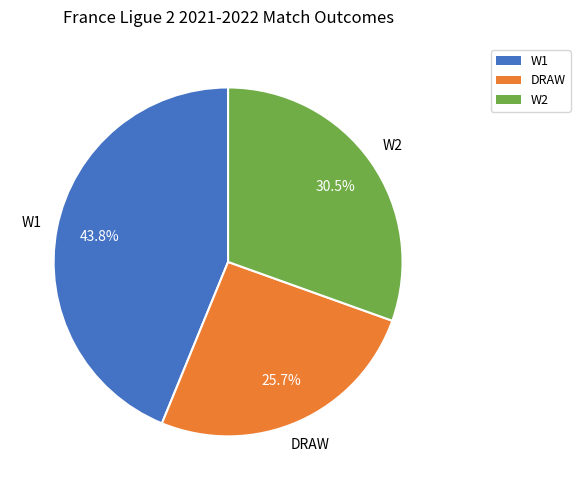

What is the largest slice in the pie chart?

W1